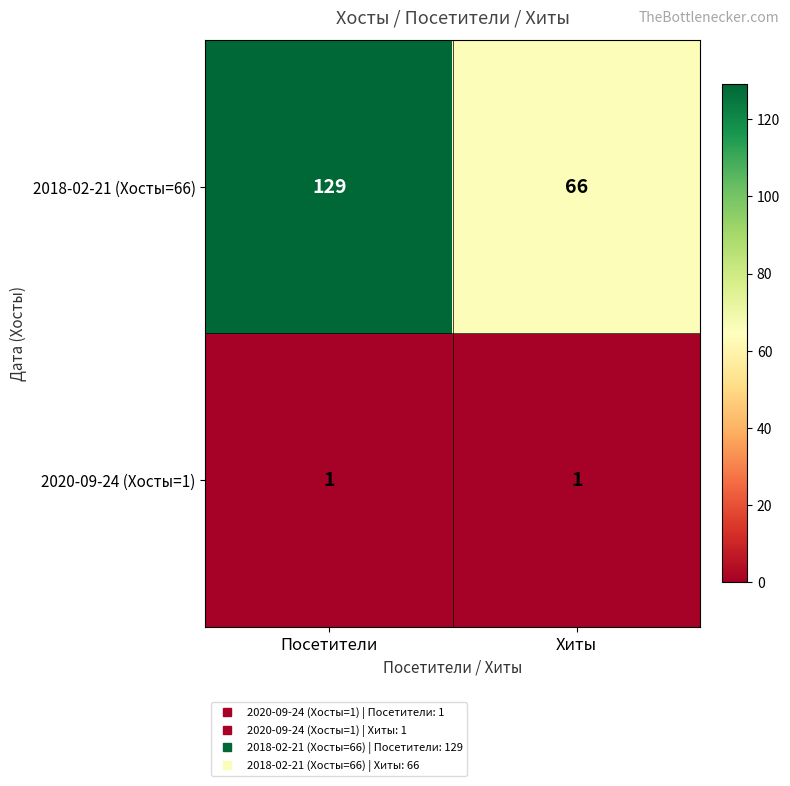

What is the average value of the 2018-02-21 (Хосты=66) series?

98